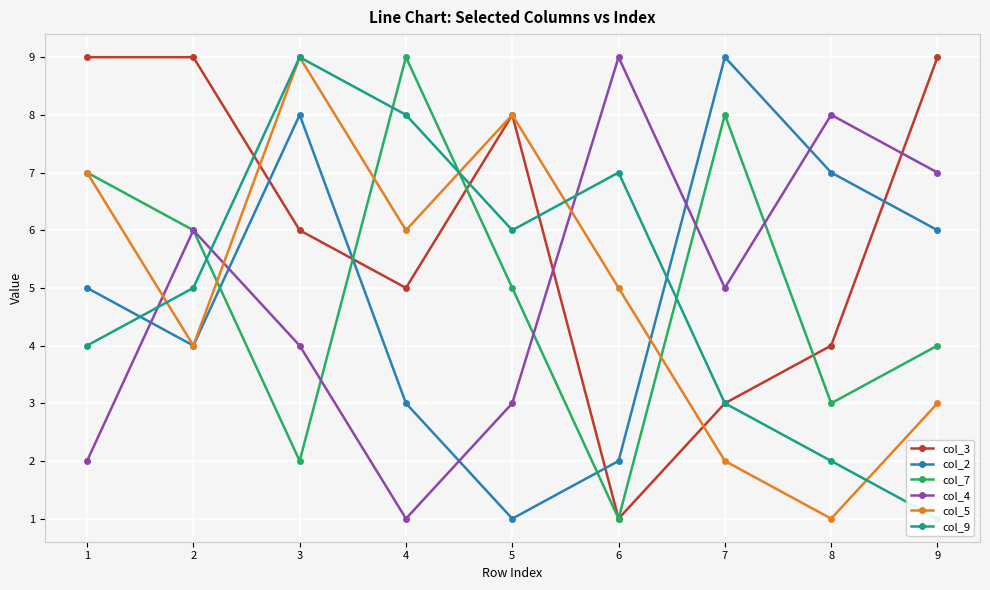

What are all the series names shown in the legend?

col_3, col_2, col_7, col_4, col_5, col_9